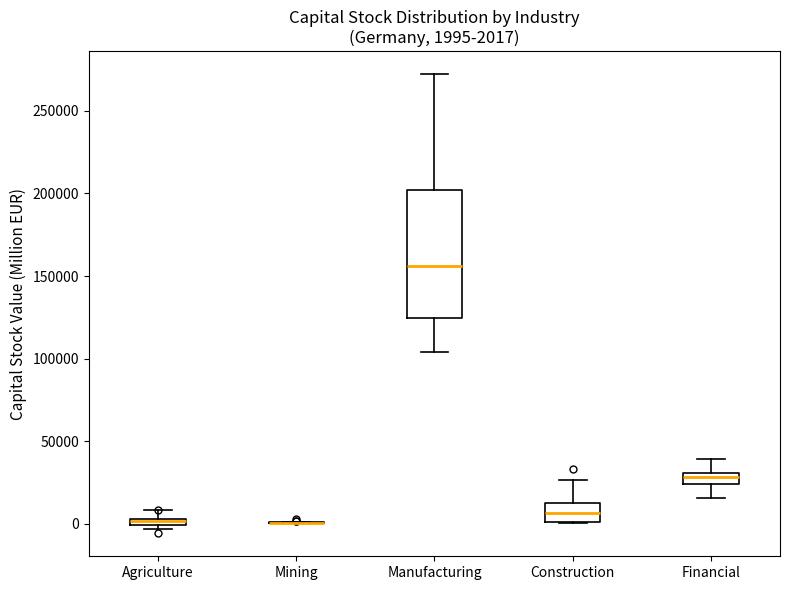

Which box is the tallest, from its lower edge to its upper edge?

Manufacturing